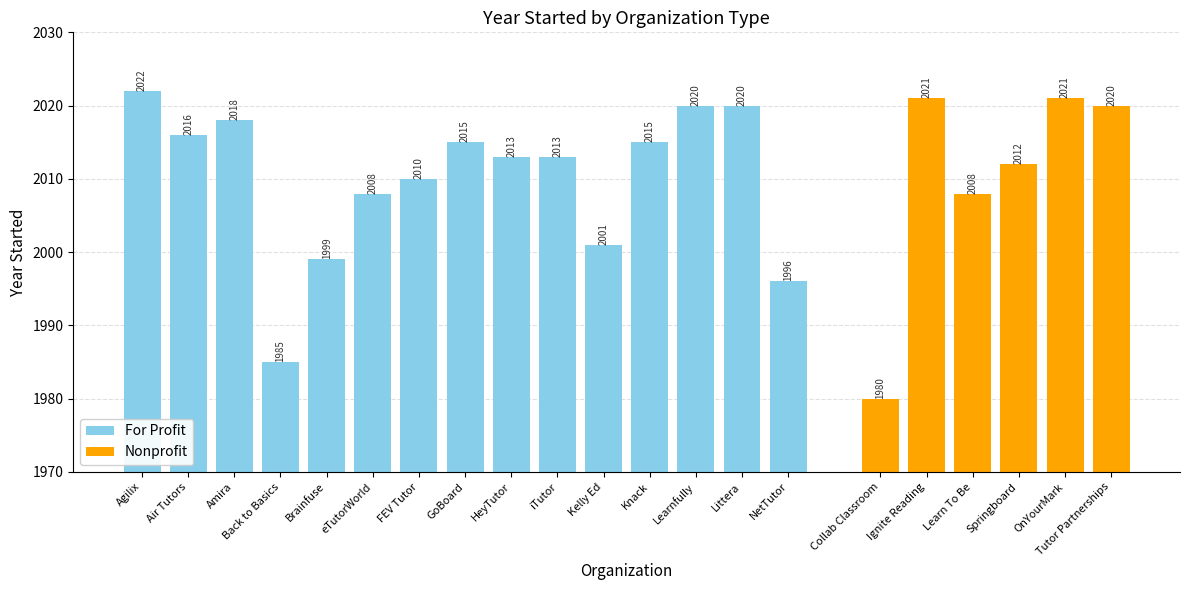

At which label is Nonprofit closest to 2000?

Learn To Be